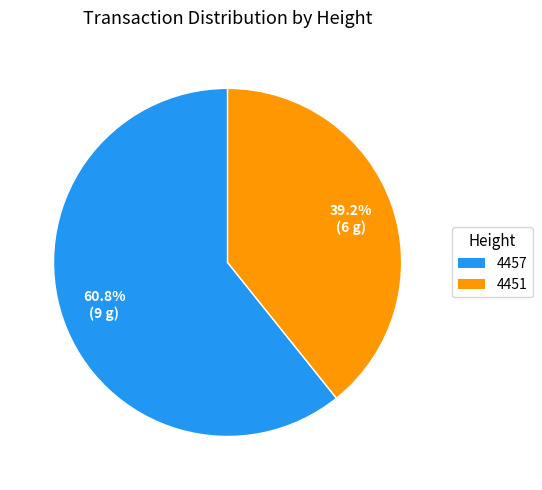

Which category accounts for the majority?

4457